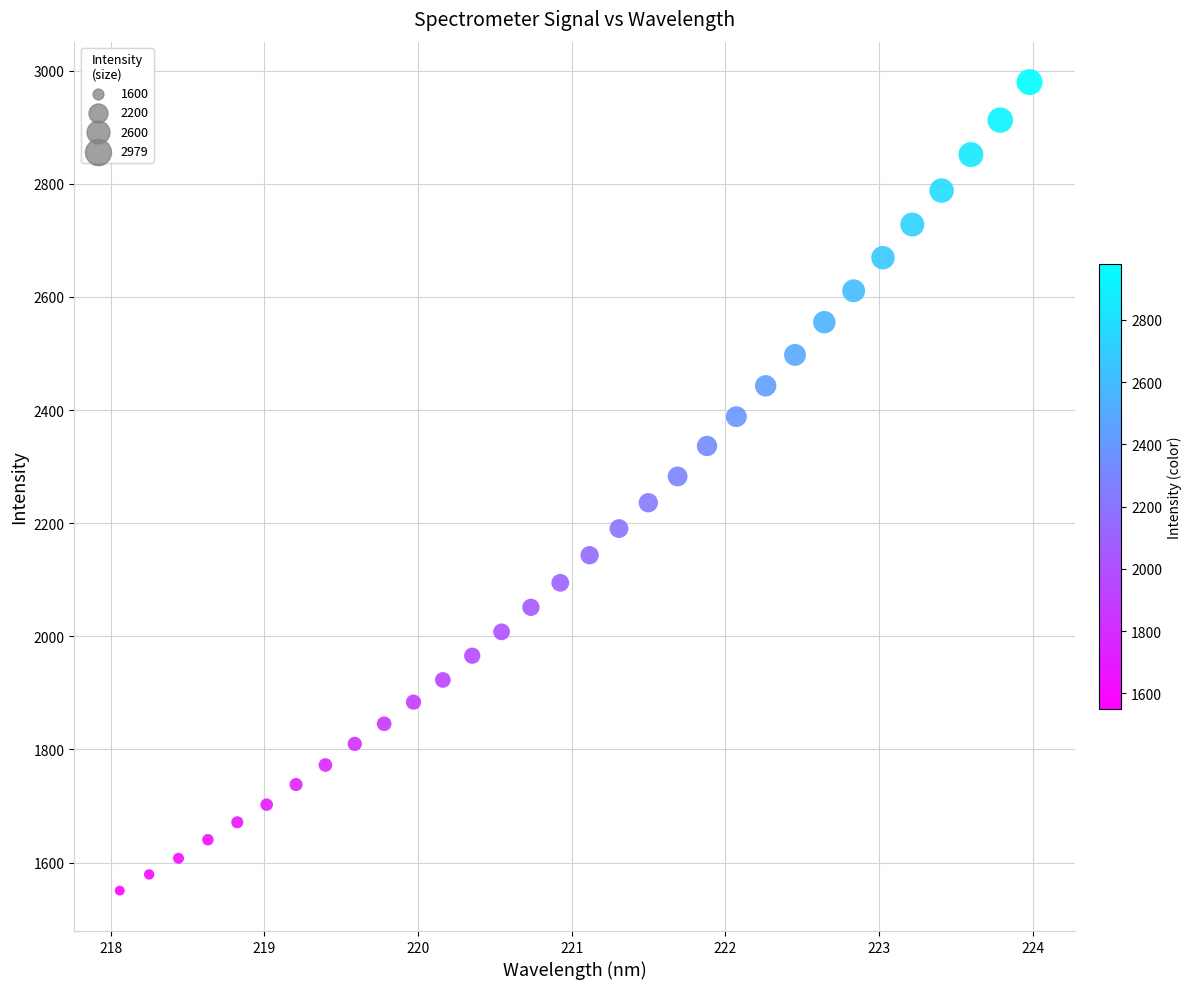

What is the range of X values (max minus min)?

5.9